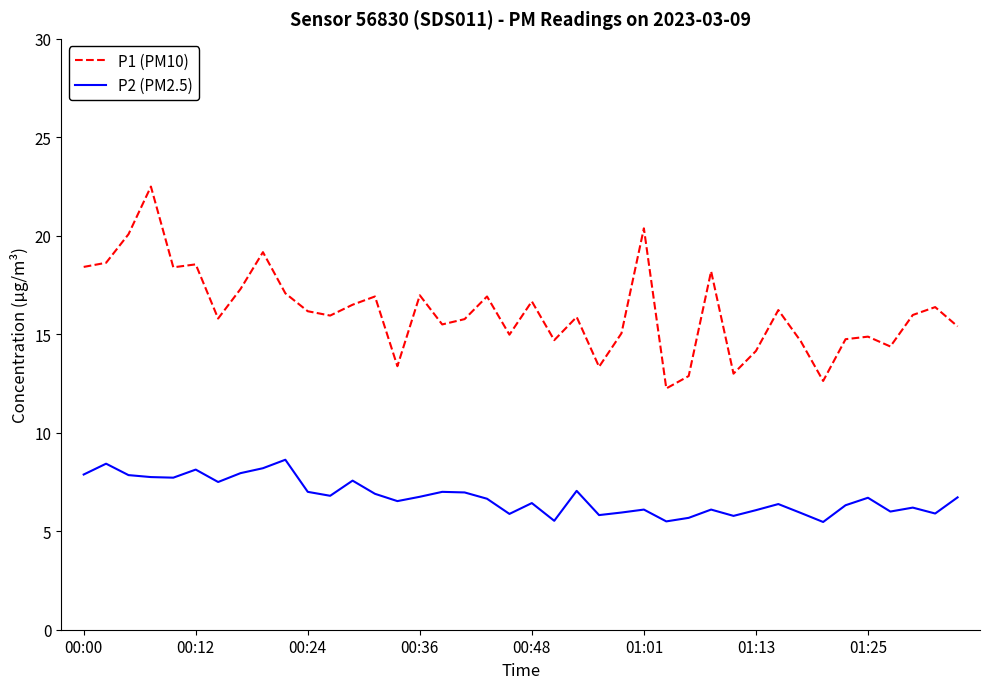

Rank the series by their average value, from highest to lowest.

P1 (PM10), P2 (PM2.5)